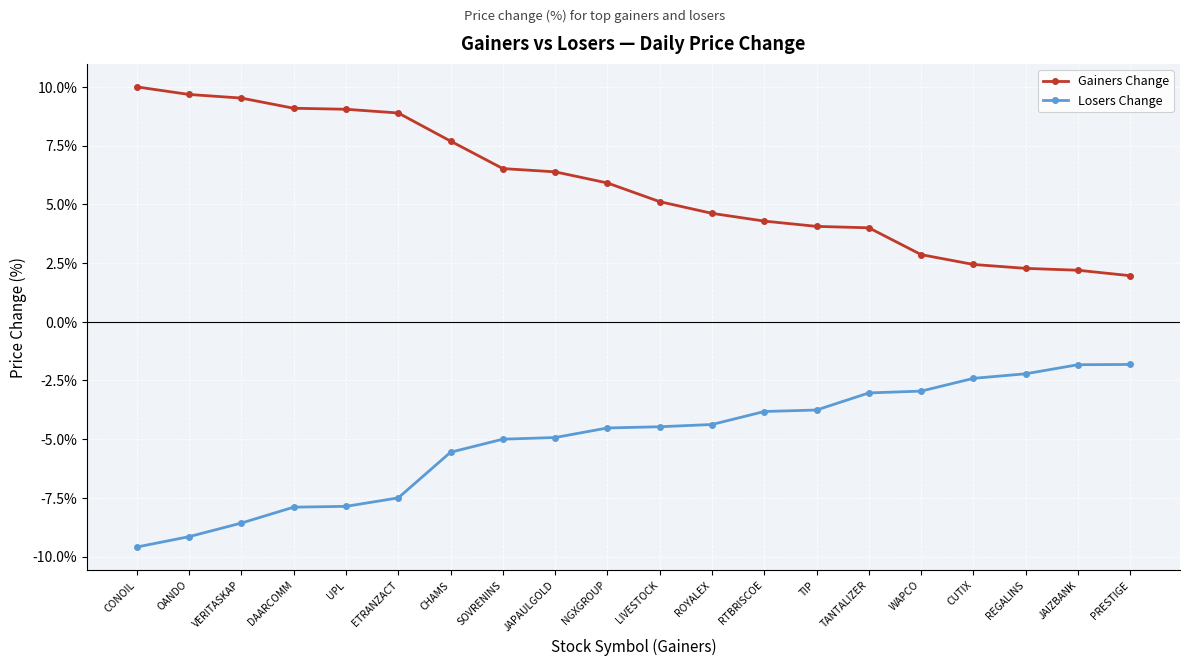

Is this an area chart (filled region under the line)?

No